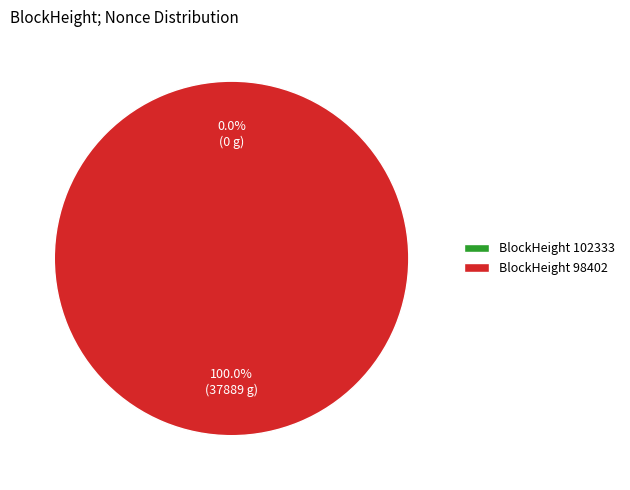

Count the number of slices in the pie.

2